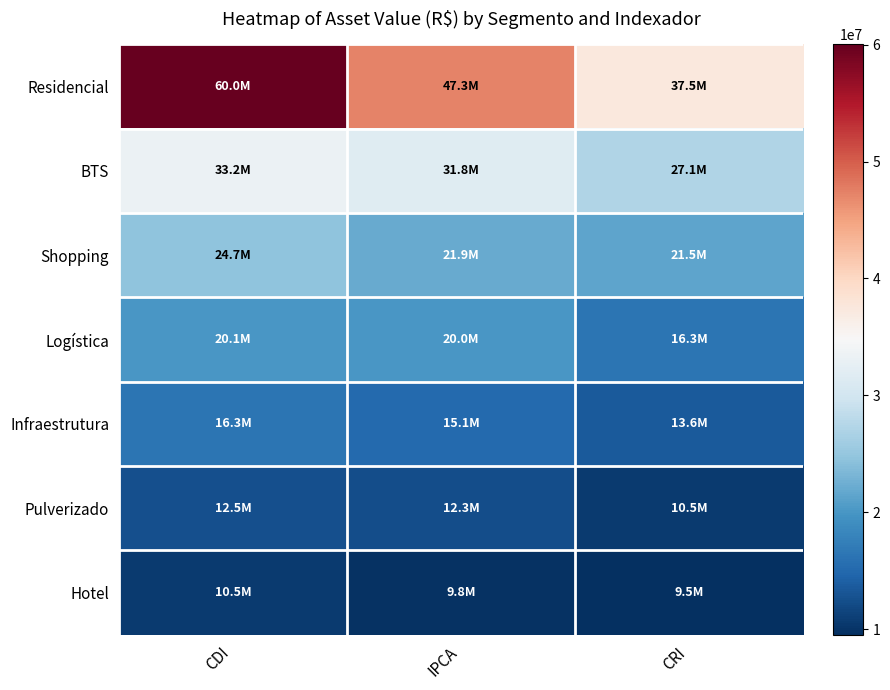

Reading right to left, transcribe all the data shown in this chart.

Residencial: CRI=37521513.6	IPCA=47347230.5	CDI=60021587.8
BTS: CRI=27148841.2	IPCA=31783791.6	CDI=33186804.2
Shopping: CRI=21522194.4	IPCA=21948254.2	CDI=24671724.3
Logística: CRI=16283934.1	IPCA=20041391.5	CDI=20085317.1
Infraestrutura: CRI=13594248.1	IPCA=15092341.9	CDI=16279129.4
Pulverizado: CRI=10538172.6	IPCA=12288737.3	CDI=12465275.1
Hotel: CRI=9504579.0	IPCA=9791339.0	CDI=10493479.0